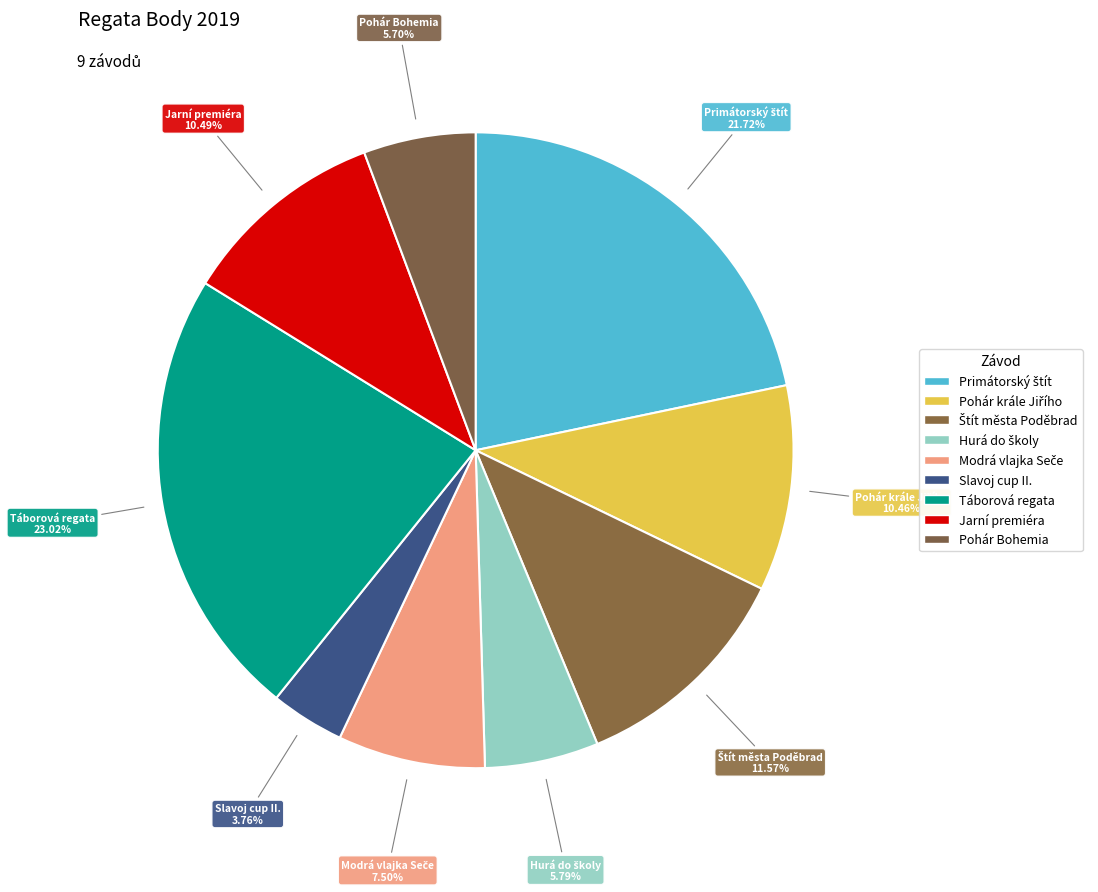

What is the total percentage of Modrá vlajka Seče and Jarní premiéra?

18.0%